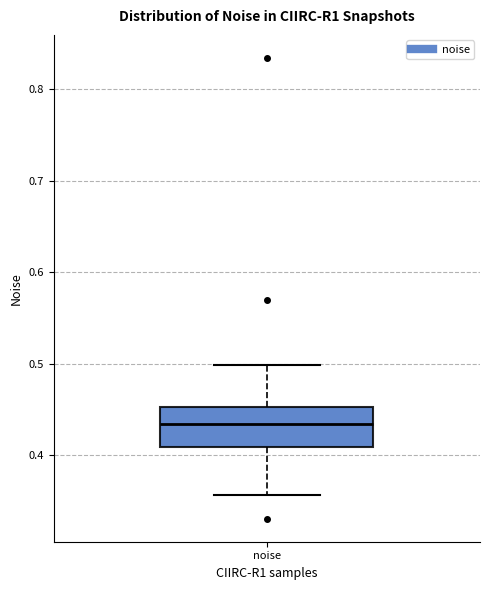

Where is the lower edge of the box for noise on the y-axis? The values are not printed on the chart, so give them approximately, as read against the axis.

0.41